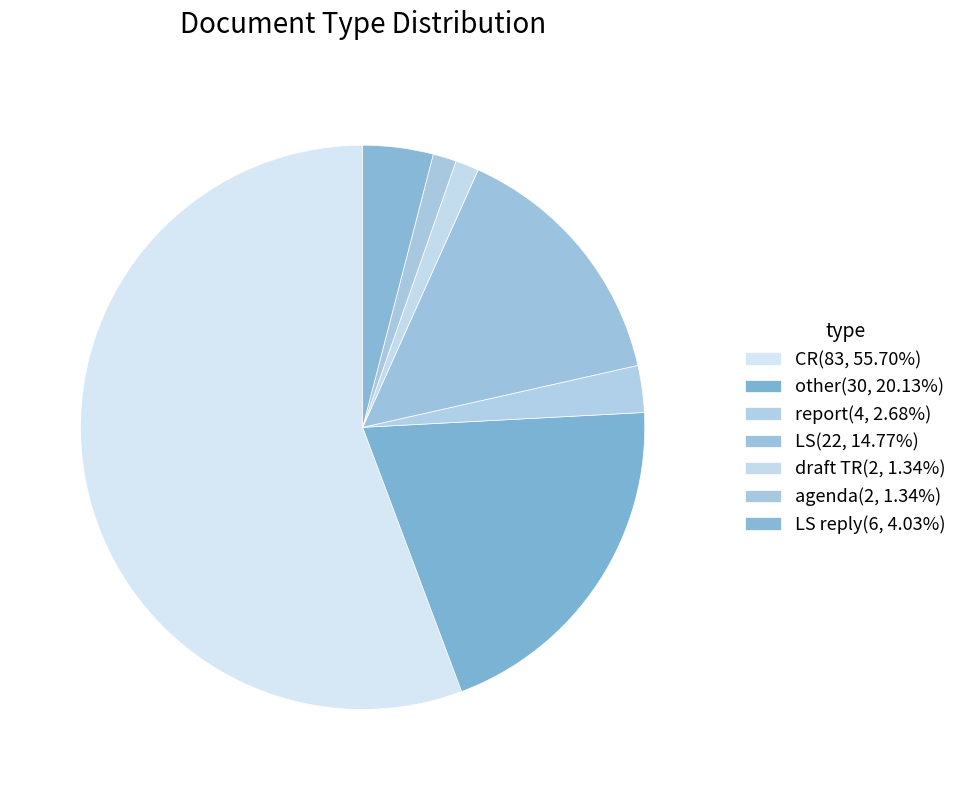

Count the number of slices in the pie.

7